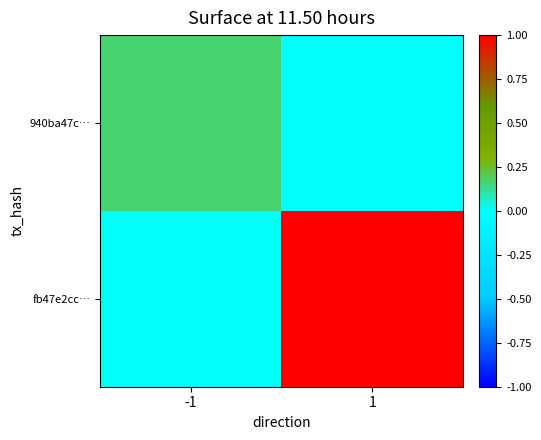

At how many categories does at least one series exceed 0?

2